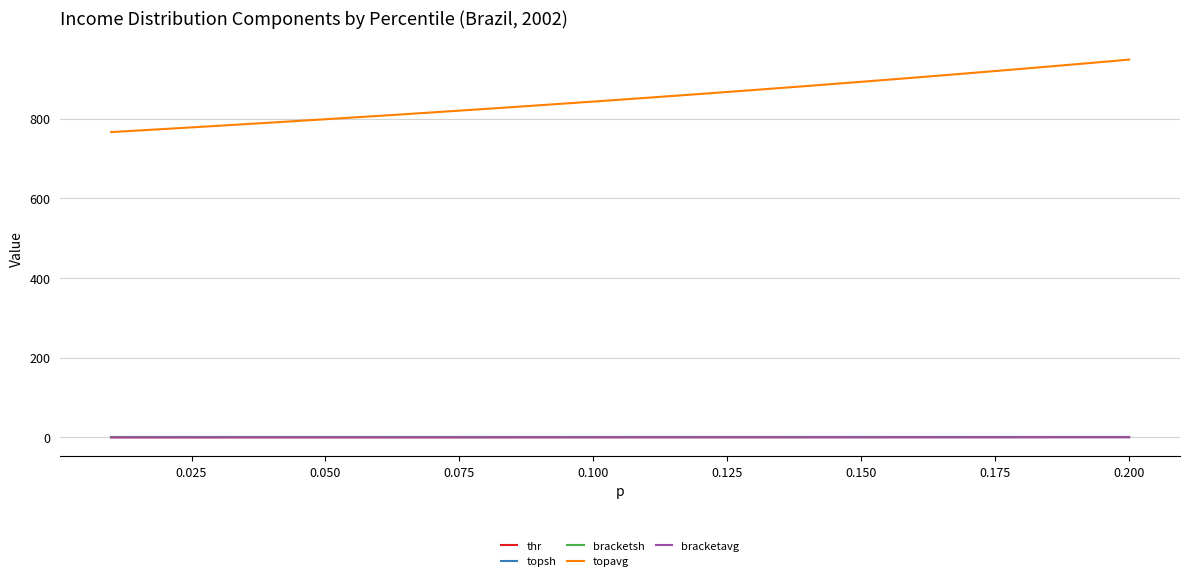

True or false: topavg and topsh cross at least once.

False